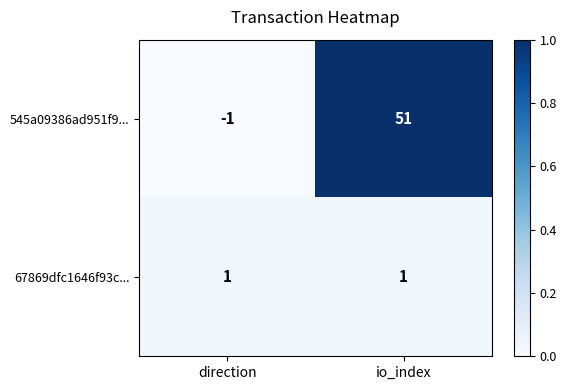

How many series are shown in this chart?

2